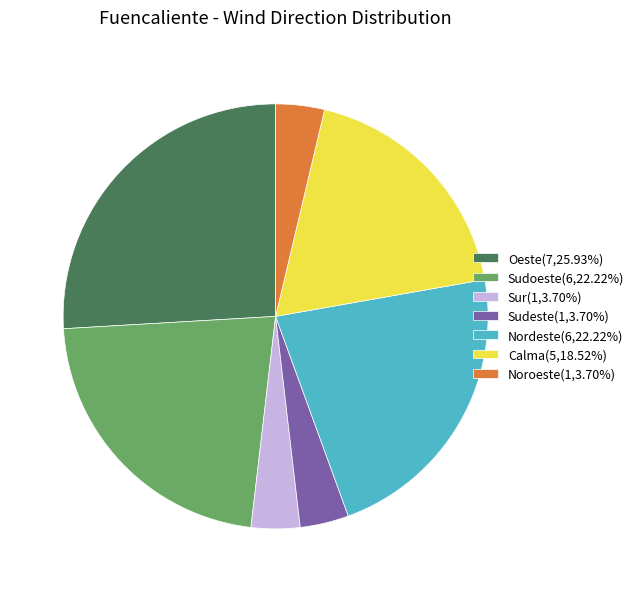

Is there a majority slice in this chart?

No